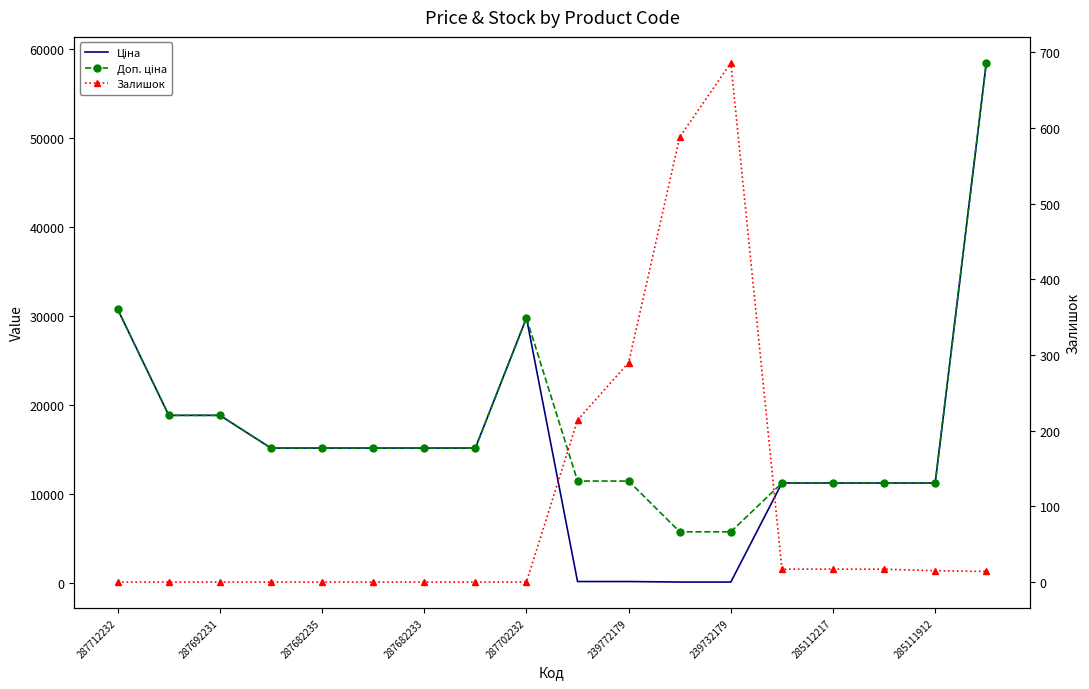

Where does the Ціна series first go above 15120?

287712232